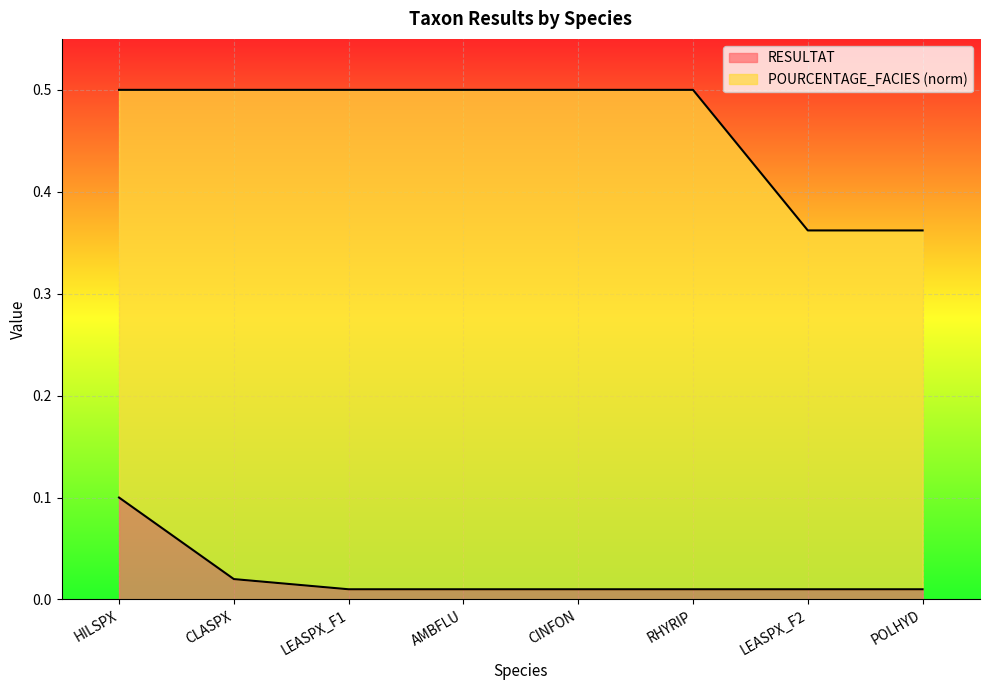

What is the label of the 1st point from the right?

POLHYD